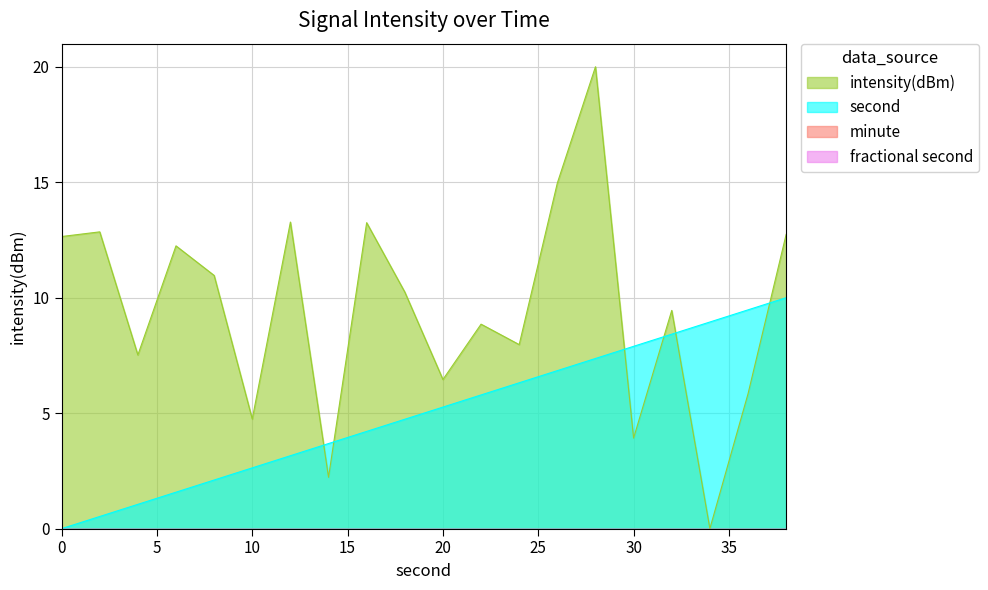

Between which two adjacent categories do second and intensity(dBm) first intersect?

12 and 14